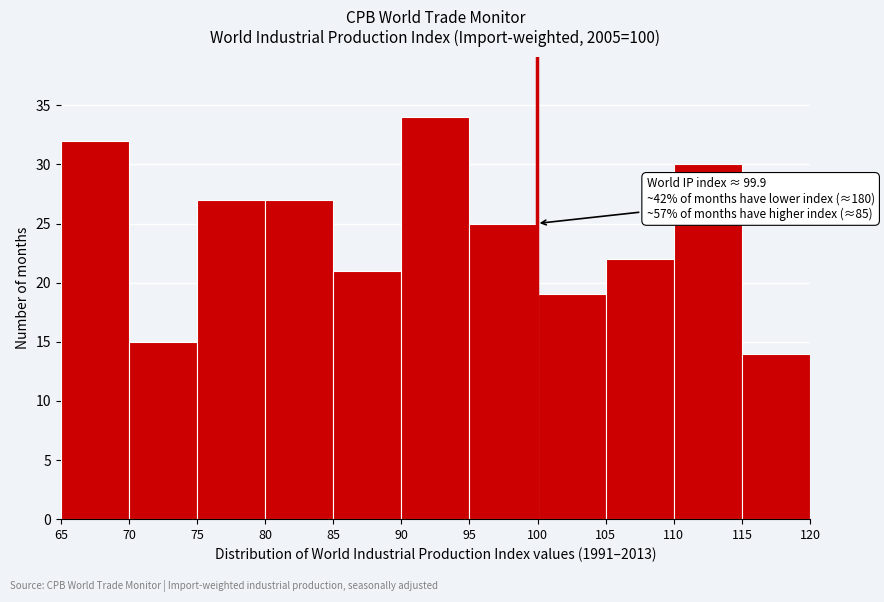

Over which range of the x-axis is the bar tallest?

90 to 95